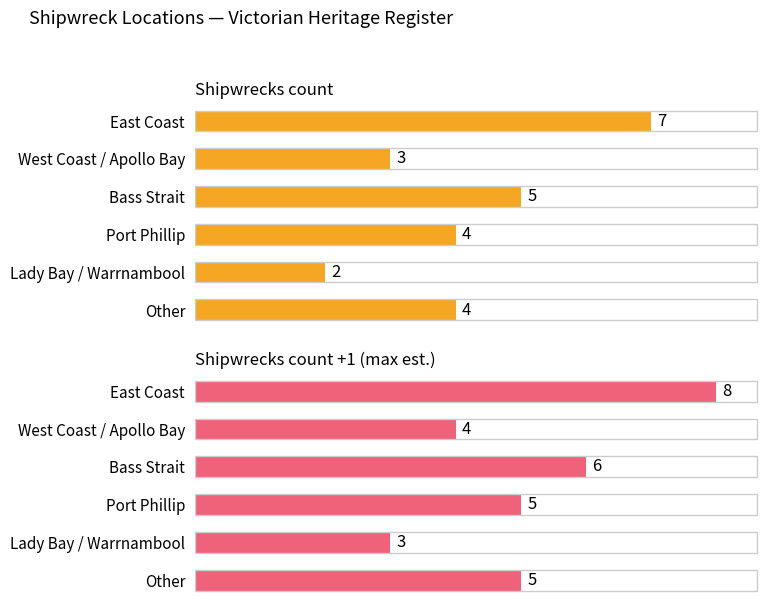

How many data points does each series have?

6